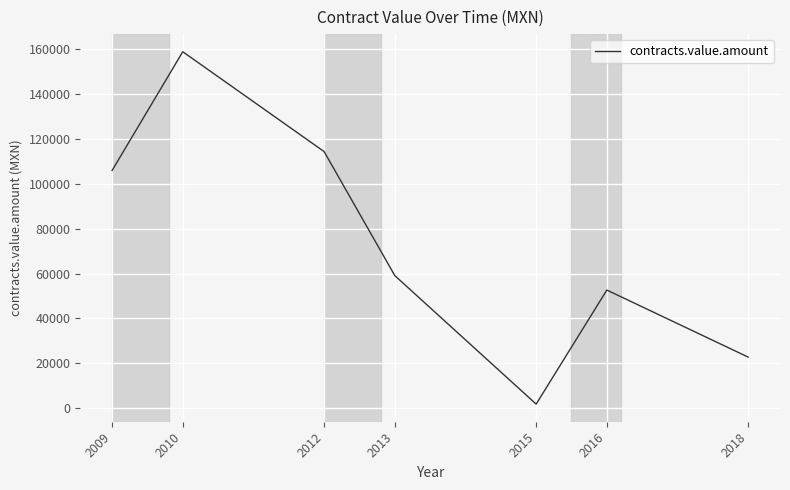

Reading left to right, extract all data points from this chart.

105999.1	158997.7	114431.7	59087.1	1738.8	52640.9	22716.2